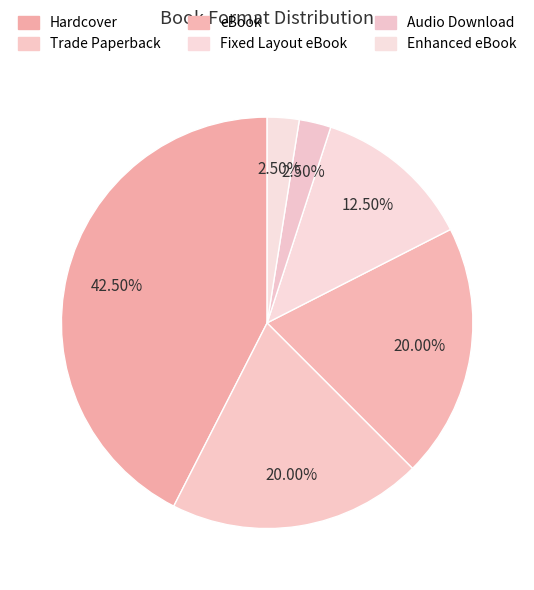

To the nearest percent, what percentage of the pie is eBook?

20%